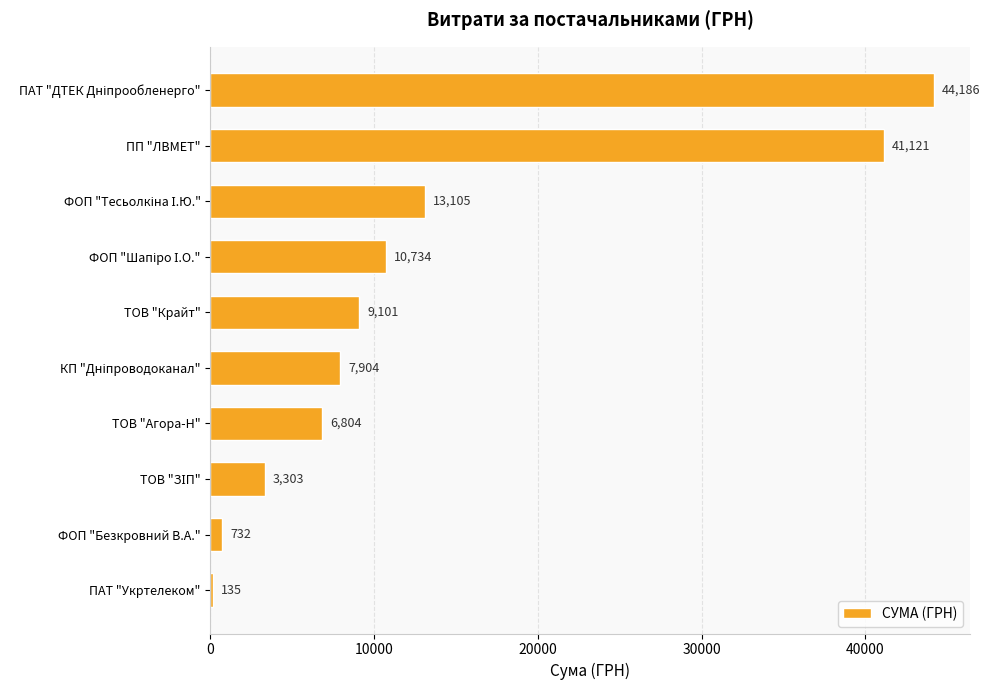

Read the value at ФОП "Безкровний В.А.".

732.0